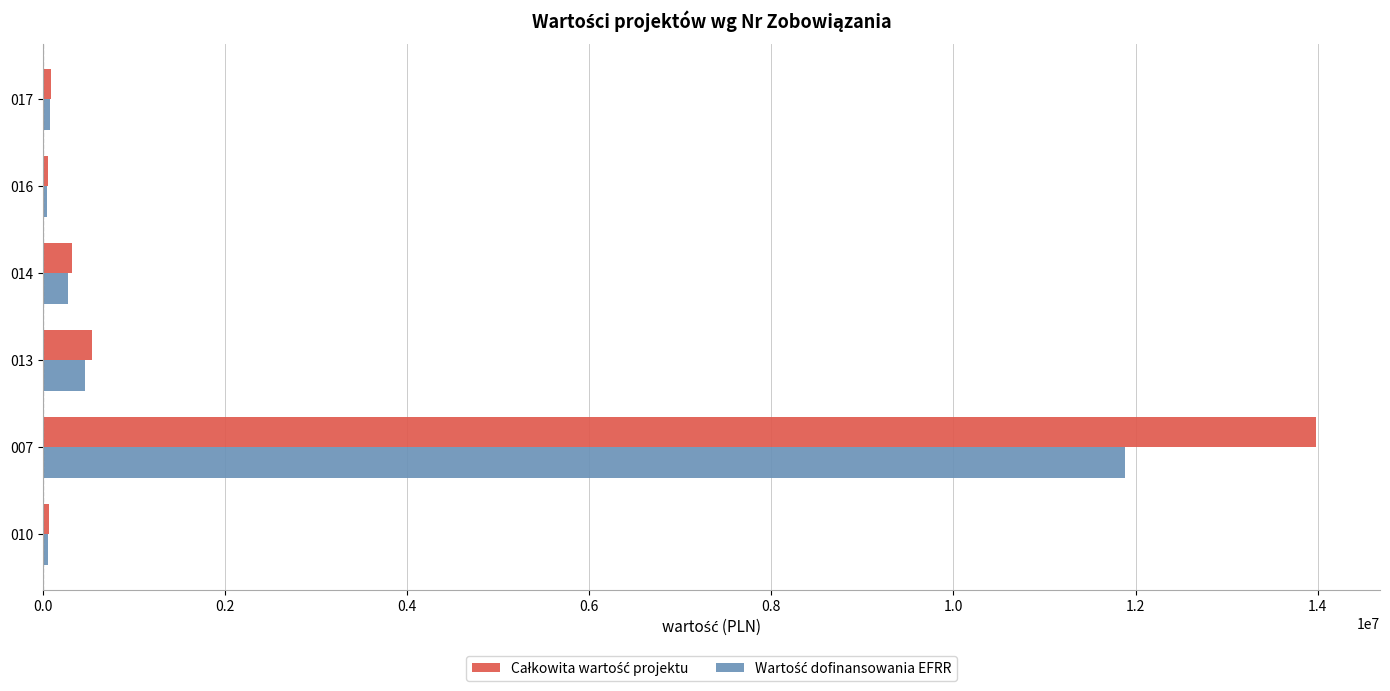

At which category is the sum across all series the highest?

007